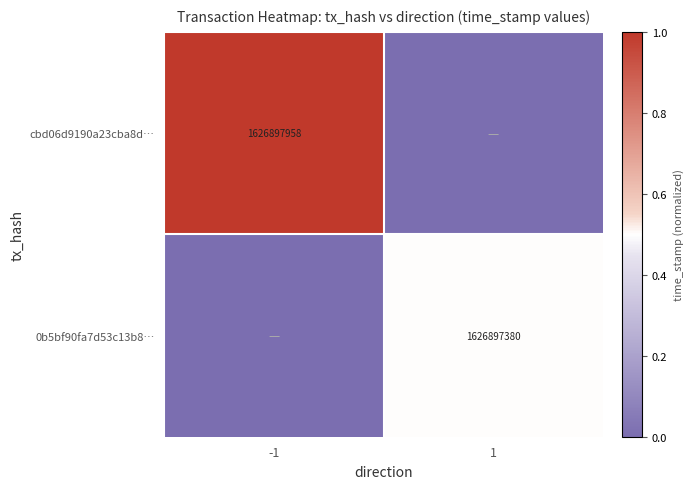

Is the value of cbd06d9190a23cba8d… at -1 greater than the value of 0b5bf90fa7d53c13b8… at 1?

Yes